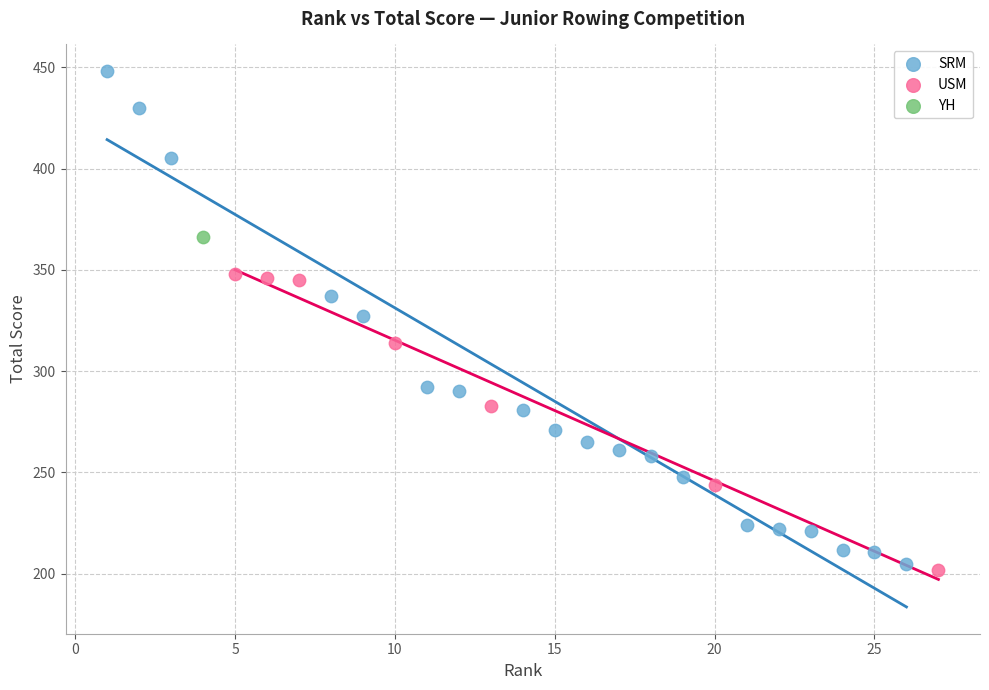

What are all the series names shown in the legend?

SRM, USM, YH